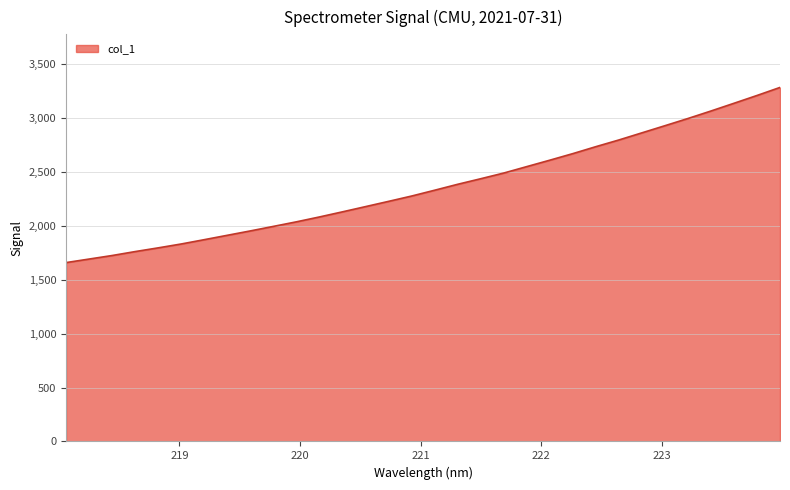

What is the sum of all values?

75618.6